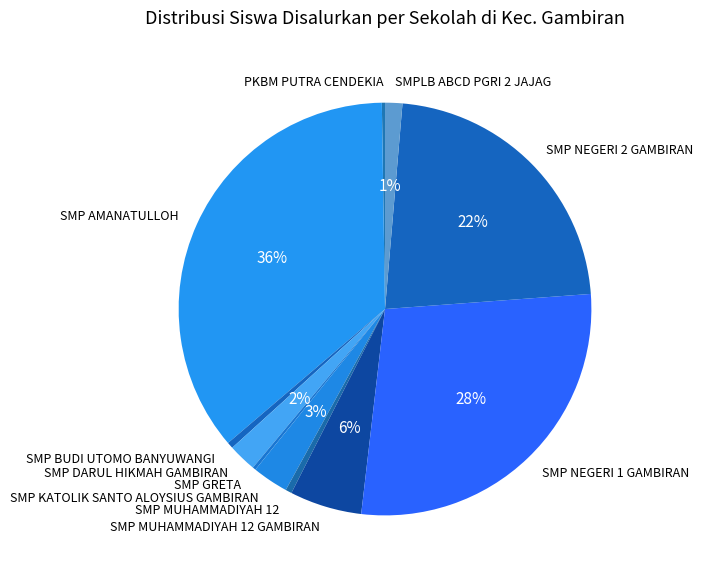

True or false: SMP KATOLIK SANTO ALOYSIUS GAMBIRAN accounts for 3% of the total.

True